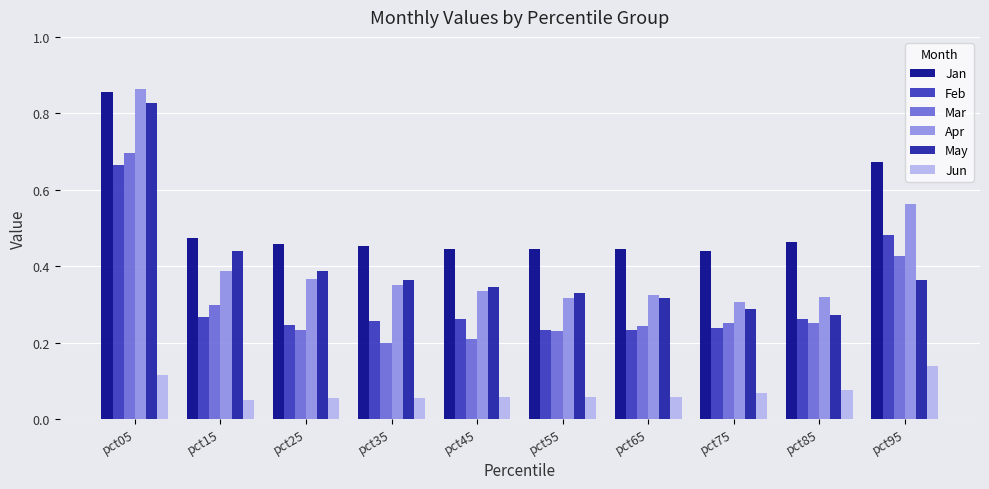

At which label does Jun reach its peak?

pct95